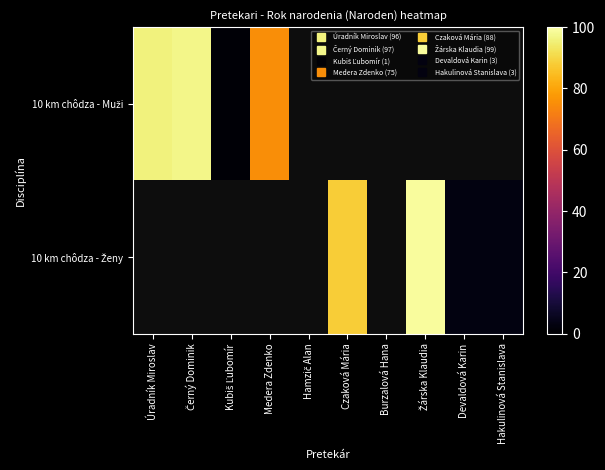

Is the value of 10 km chôdza - Muži at Úradník Miroslav greater than the value of 10 km chôdza - Ženy at Kubiš Ľubomír?

No